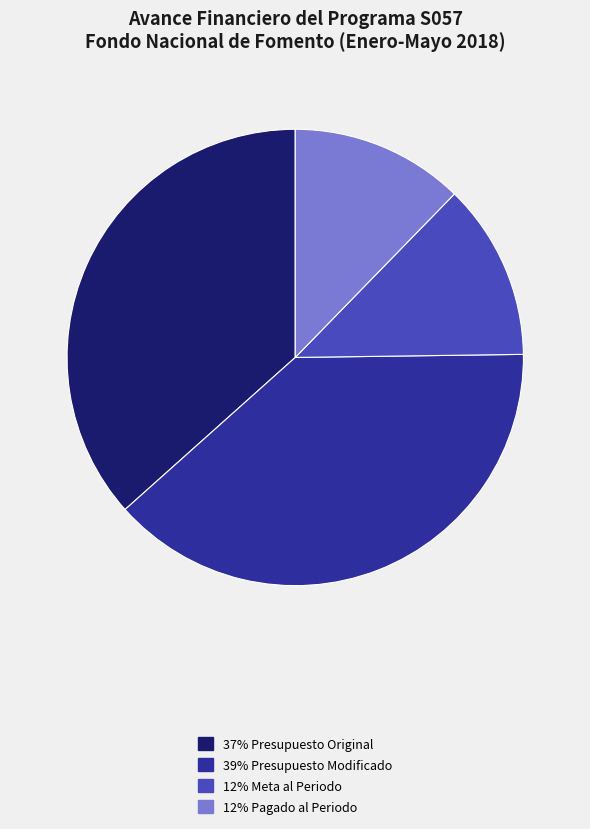

Is there a majority slice in this chart?

No